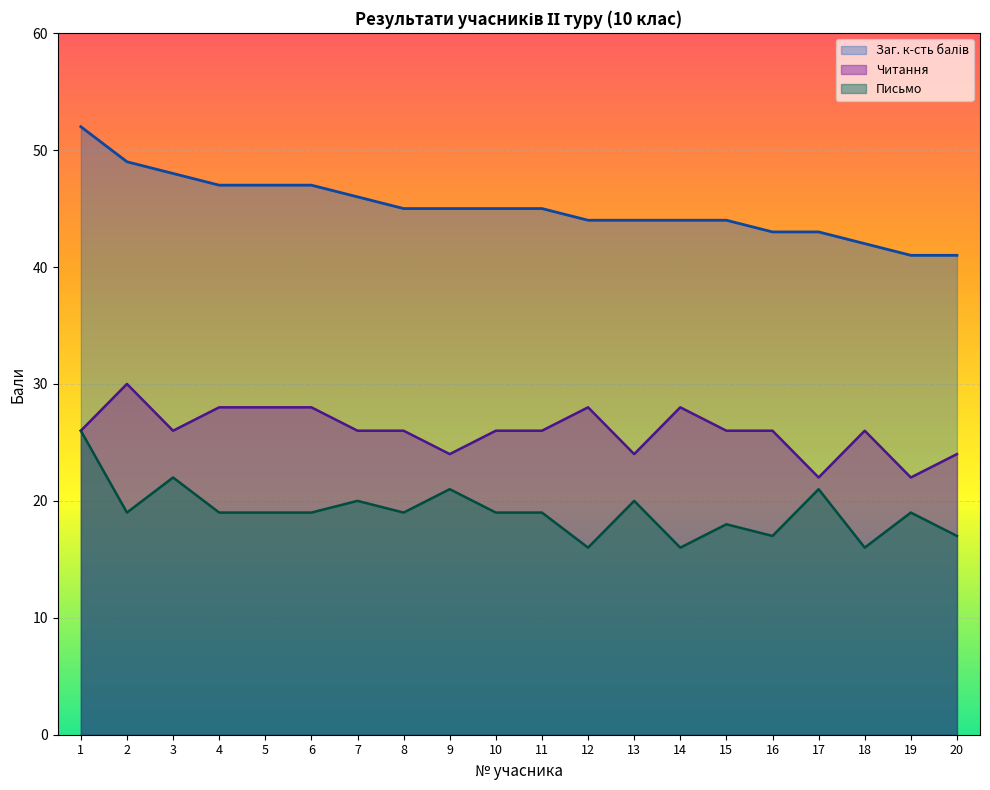

Where is Заг. к-сть балів nearest to the value 46?

7